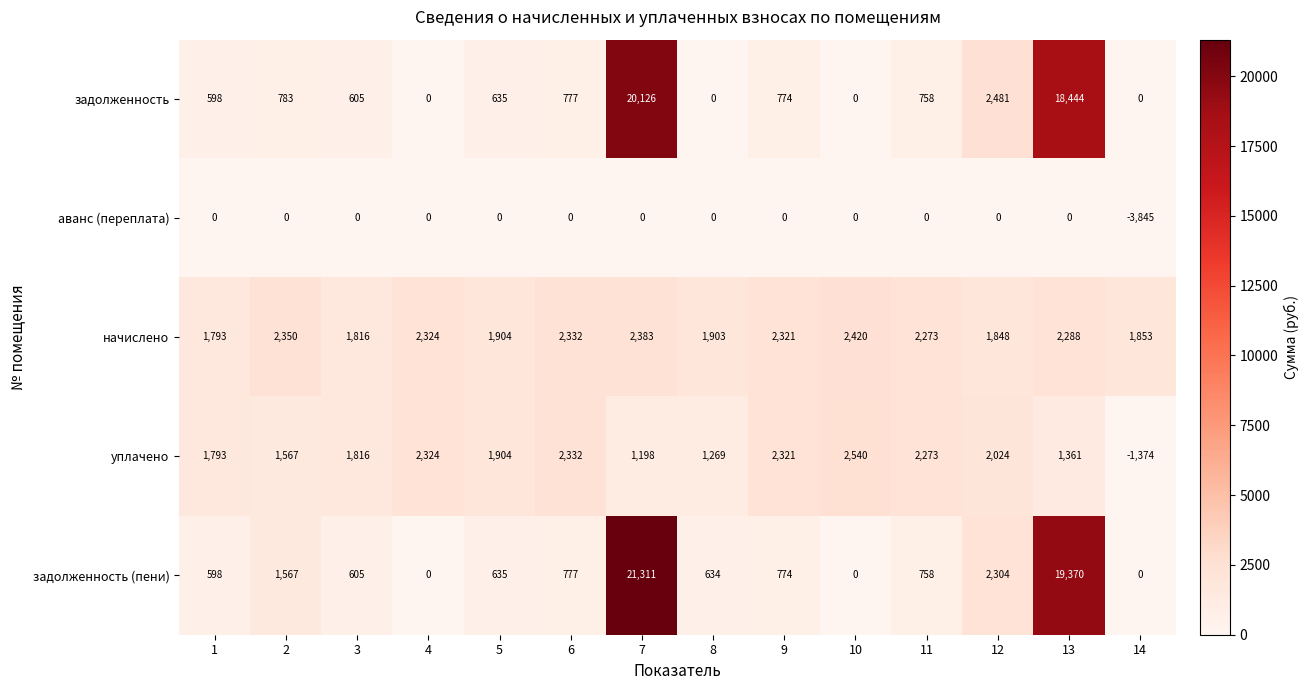

At which category does the chart reach its peak across all series?

7